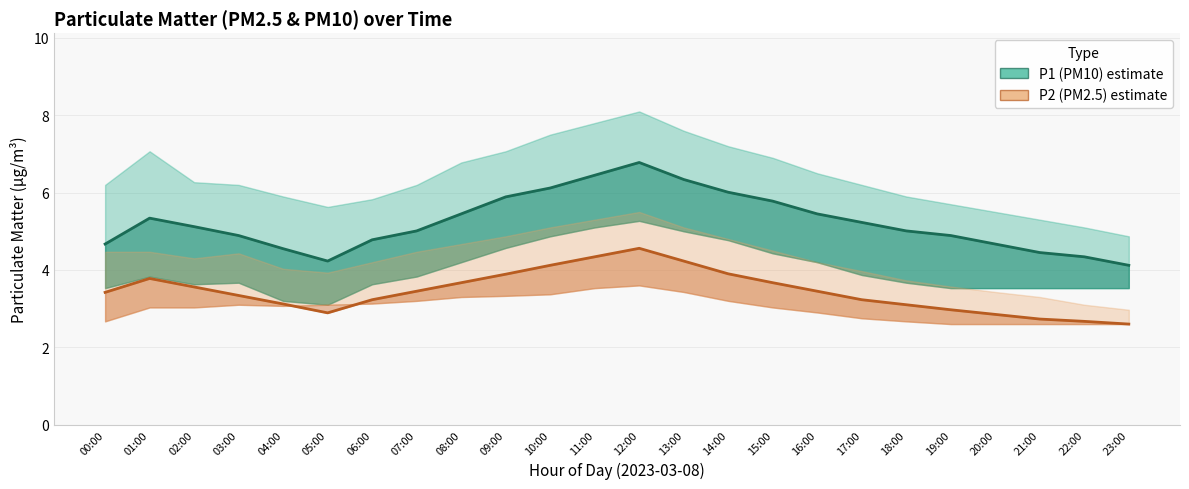

Is the value of P1 (PM10) at 10:00 greater than the value of P2 (PM2.5) at 18:00?

Yes